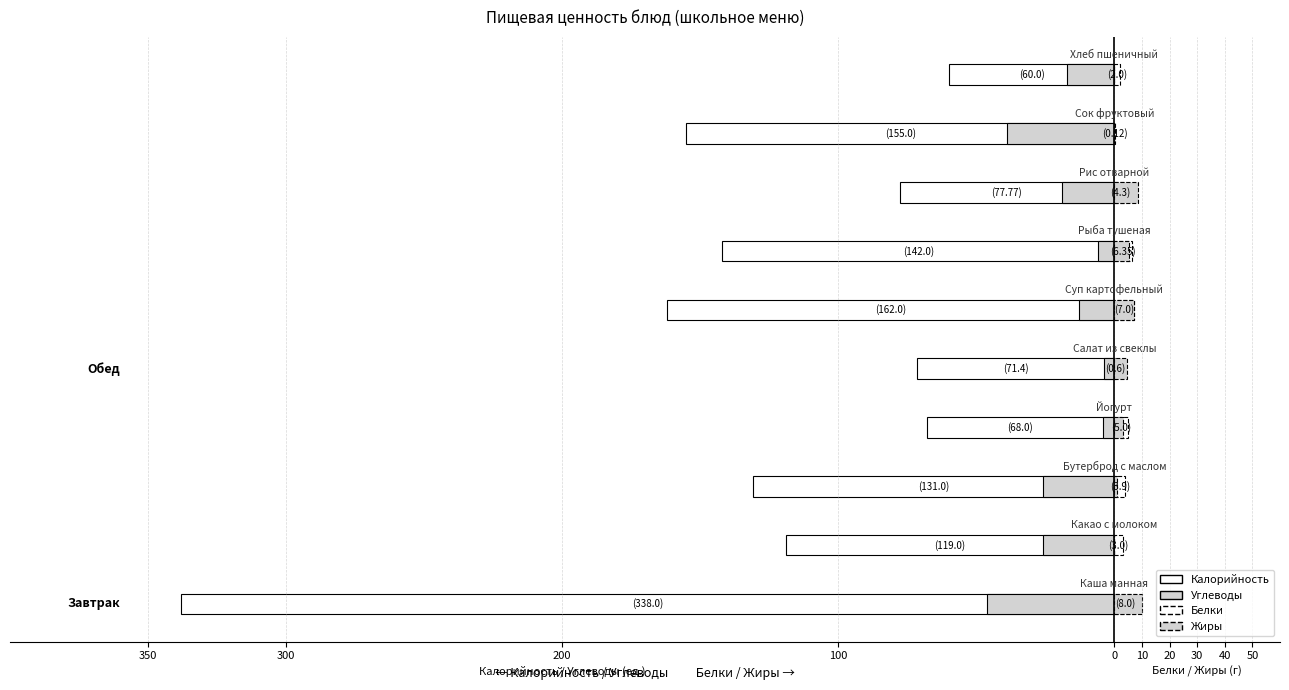

How many series are shown in this chart?

4